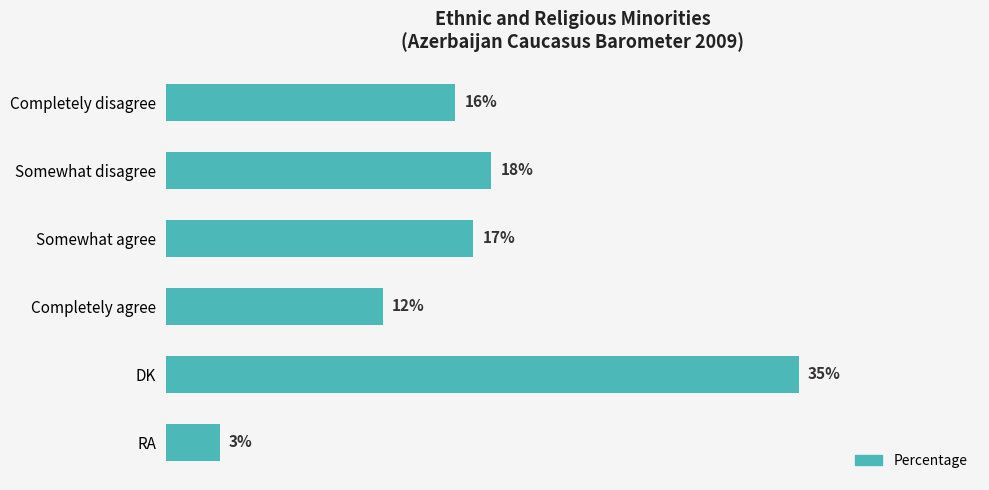

Rank the categories by value from highest to lowest.

DK, Somewhat disagree, Somewhat agree, Completely disagree, Completely agree, RA